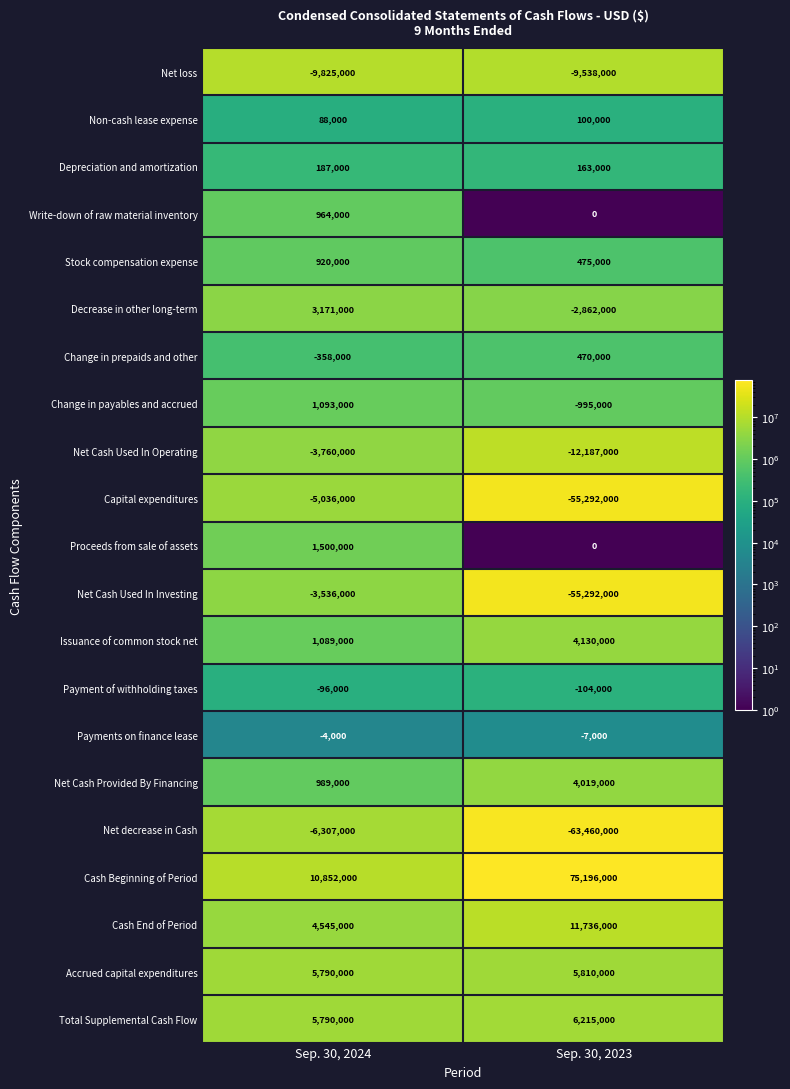

The Net Cash Used In Investing series shows -3536000 at Sep. 30, 2024. True or false?

True